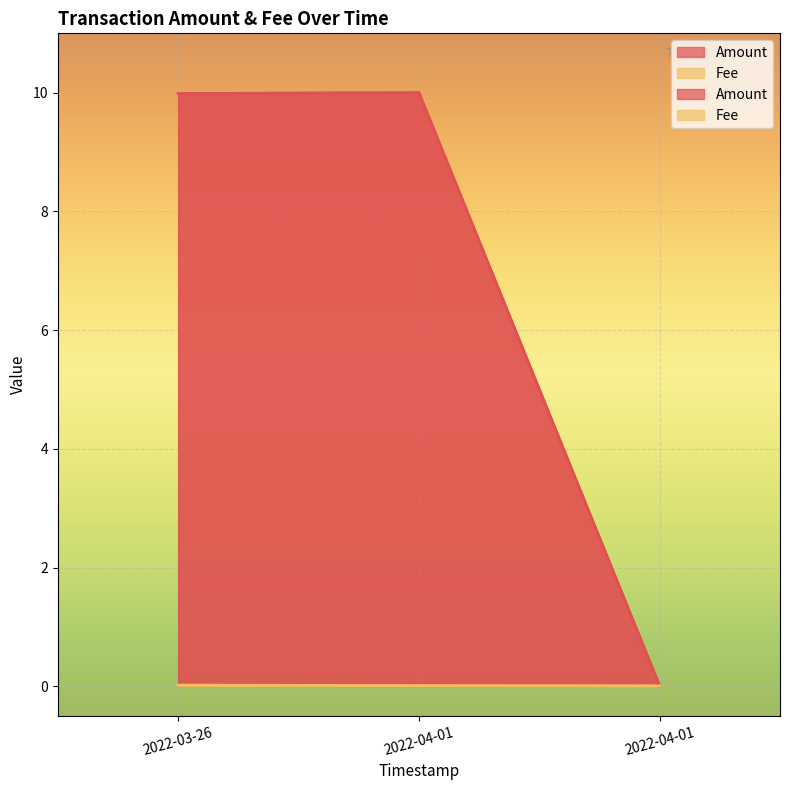

Which has a higher value, 2022-03-26 or 2022-04-01?

2022-03-26